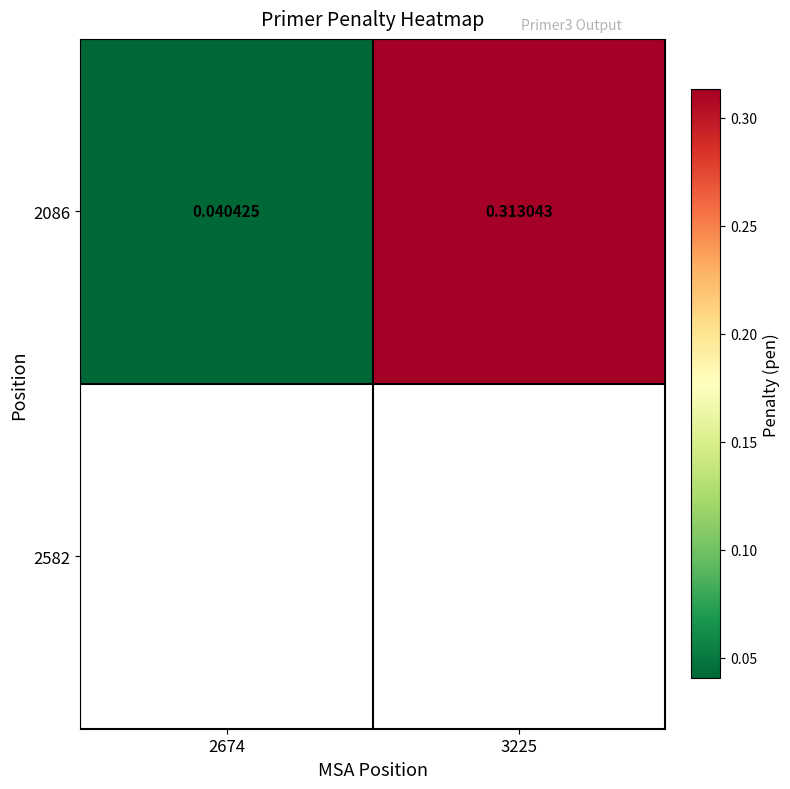

Reading left to right, transcribe all the data shown in this chart.

2674=0.0	3225=0.3